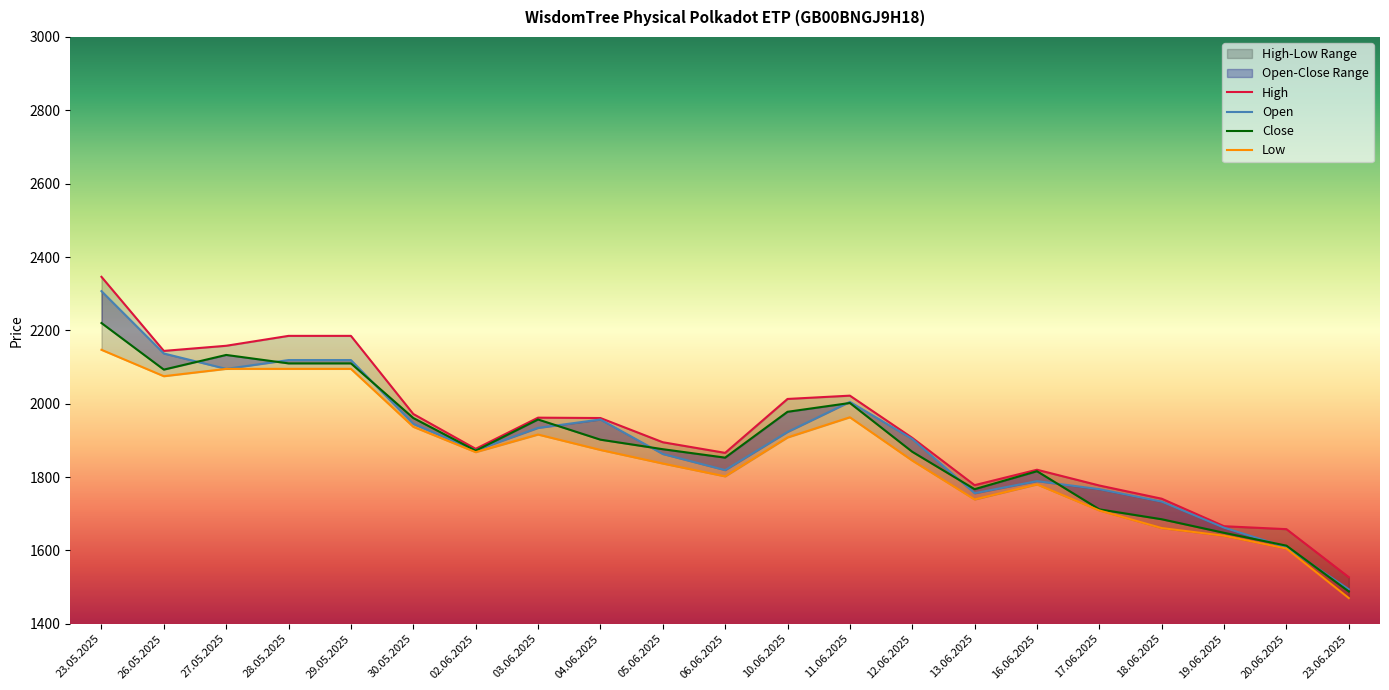

Reading left to right, list all the values displayed in this chart.

High: 2346	2144	2158	2185	2185	1972	1877	1962	1961	1895	1866	2013	2022	1907	1778	1820	1777	1741	1666	1658	1527
Open: 2307	2137	2095	2119	2119	1945	1873	1934	1957	1863	1819	1923	2005	1904	1756	1789	1767	1733	1662	1609	1494
Close: 2220	2093	2133	2110	2110	1961	1872	1957	1902	1876	1853	1978	2002	1869	1767	1816	1712	1685	1648	1613	1488
Low: 2147	2075	2095	2095	2095	1937	1868	1916	1874	1837	1802	1908	1963	1845	1739	1780	1709	1661	1640	1605	1470